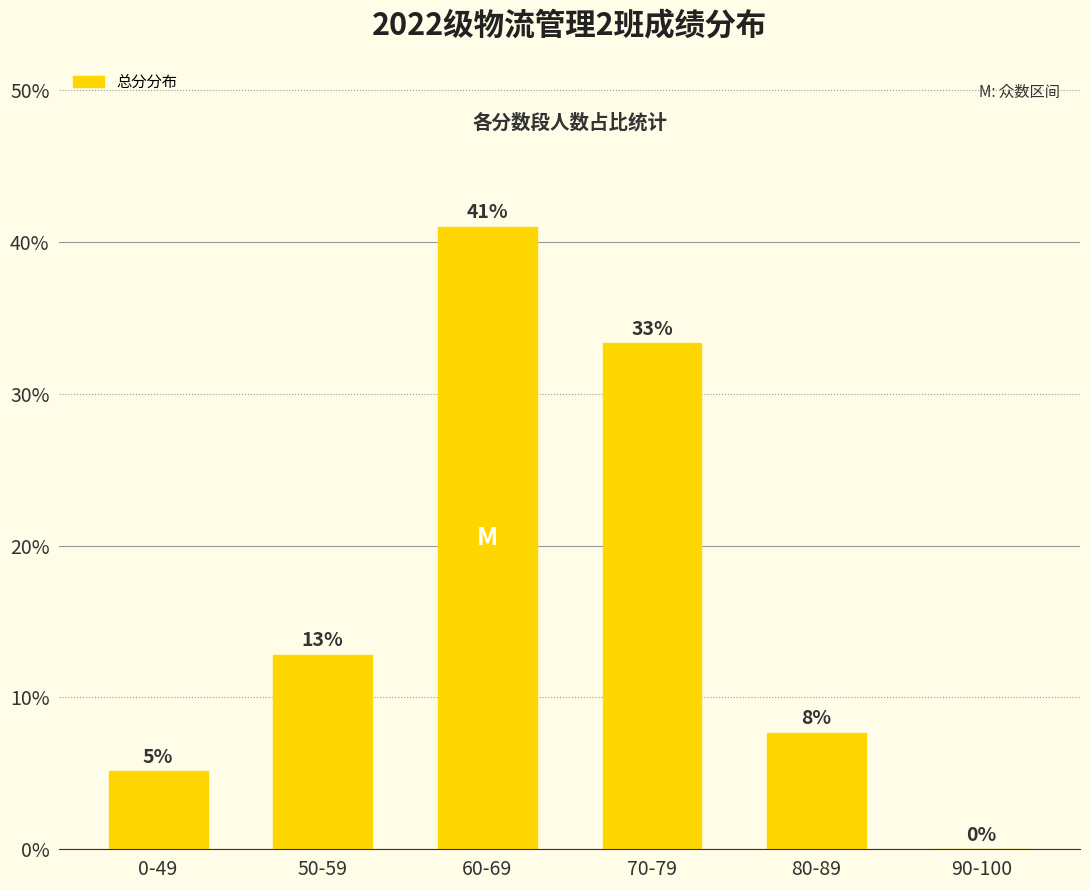

Where is the data nearest to the value 20?

50-59